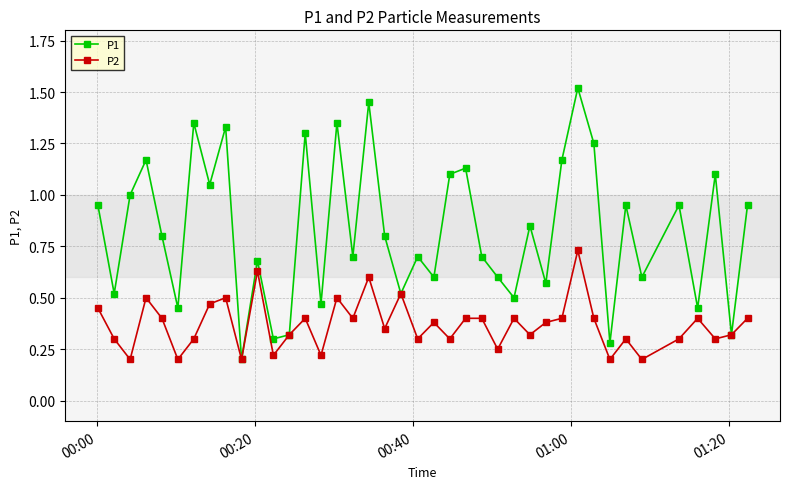

Which series has the widest spread of values?

P1